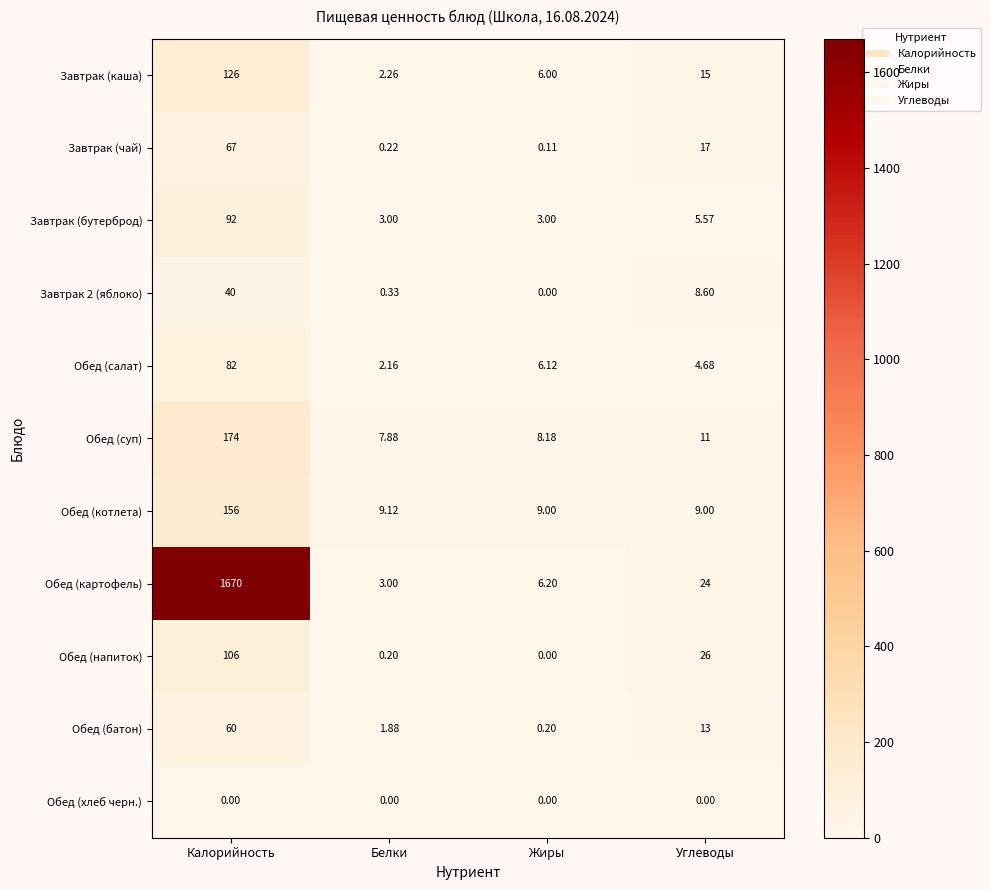

How many distinct data groups are displayed?

11